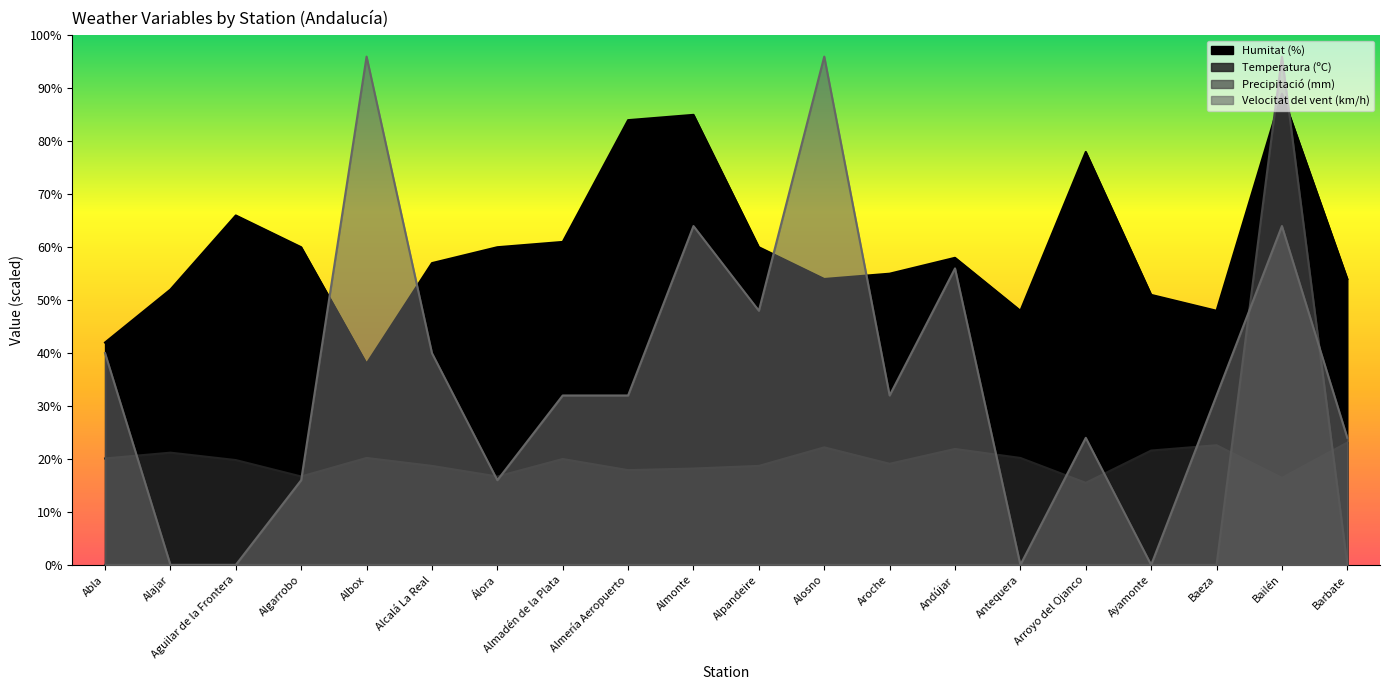

Reading left to right, transcribe all the data shown in this chart.

Humitat (%): 42.0	52.0	66.0	60.0	38.0	57.0	60.0	61.0	84.0	85.0	60.0	54.0	55.0	58.0	48.0	78.0	51.0	48.0	89.0	54.0
Temperatura (ºC): 20.1	21.2	19.8	16.7	20.2	18.7	16.7	20.0	17.9	18.2	18.7	22.2	19.1	21.9	20.2	15.5	21.6	22.6	16.4	23.1
Precipitació (mm): 0.0	0.0	0.0	0.0	0.0	0.0	0.0	0.0	0.0	0.0	0.0	0.0	0.0	0.0	0.0	0.0	0.0	0.0	96.0	0.0
Velocitat del vent (km/h): 40.0	0.0	0.0	16.0	96.0	40.0	16.0	32.0	32.0	64.0	48.0	96.0	32.0	56.0	0.0	24.0	0.0	32.0	64.0	24.0